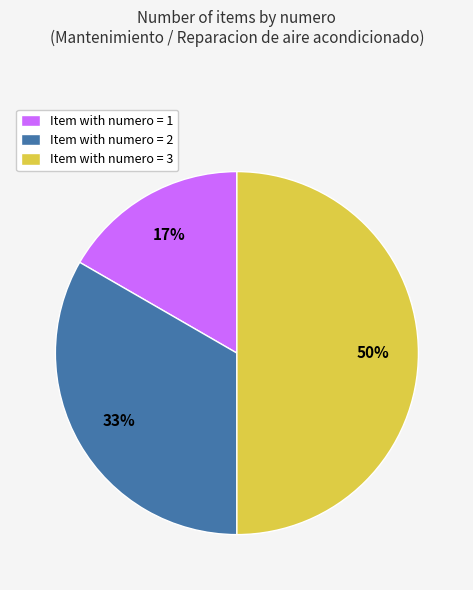

To the nearest percent, what portion does Item with numero = 1 represent?

17%